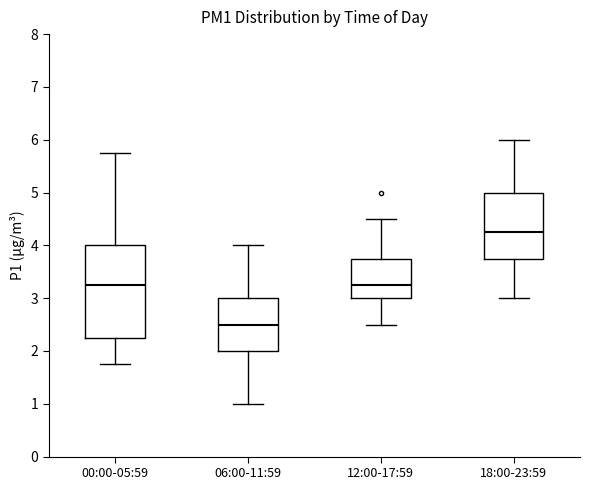

Where does the median line of the box for 06:00-11:59 sit on the y-axis? The values are not printed on the chart, so give them approximately, as read against the axis.

2.5